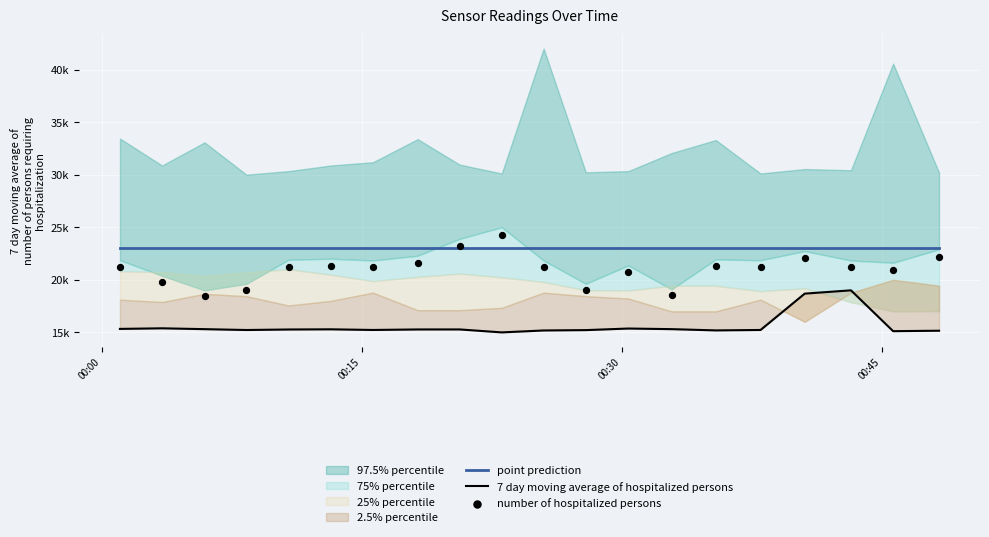

What is the total value across all series at 00:00?

59540.0